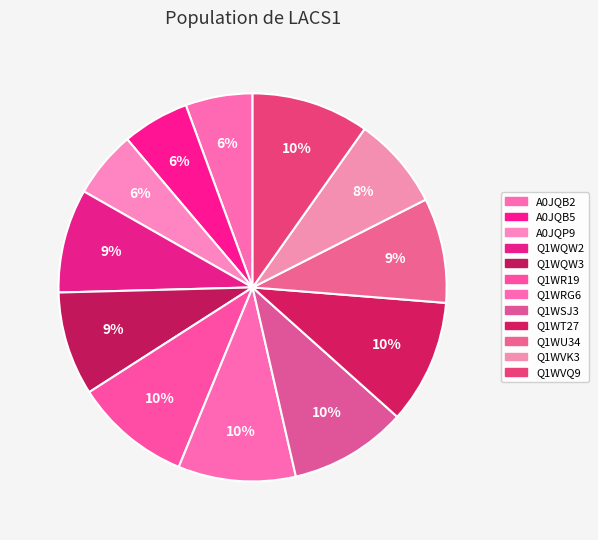

What is the change in value from Q1WQW3 to Q1WR19?

+0.1